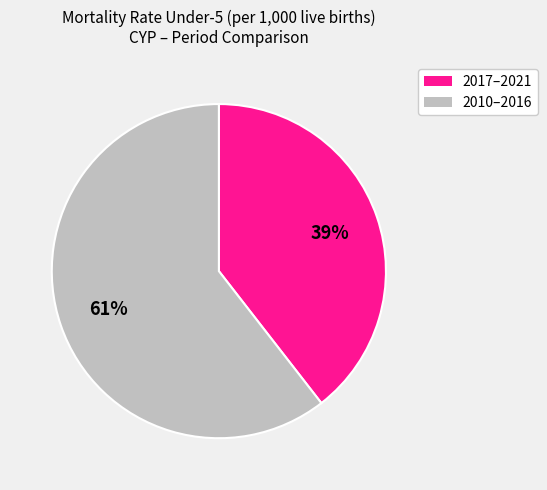

Is there a majority slice in this chart?

Yes